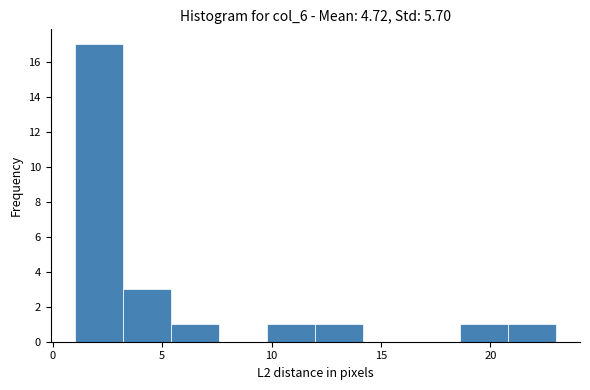

What is the height of the bar covering 20.8 to 23.0 on the x-axis? Neither the bar edges nor the heights are printed on the chart, so give them approximately, as read against the axes.

1